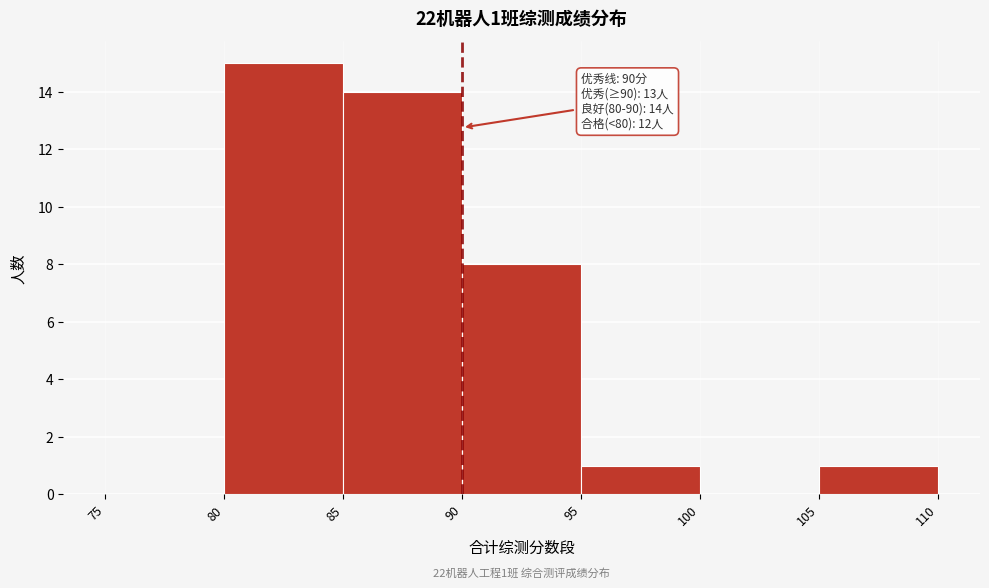

Over which range of the x-axis is the bar tallest?

80 to 85